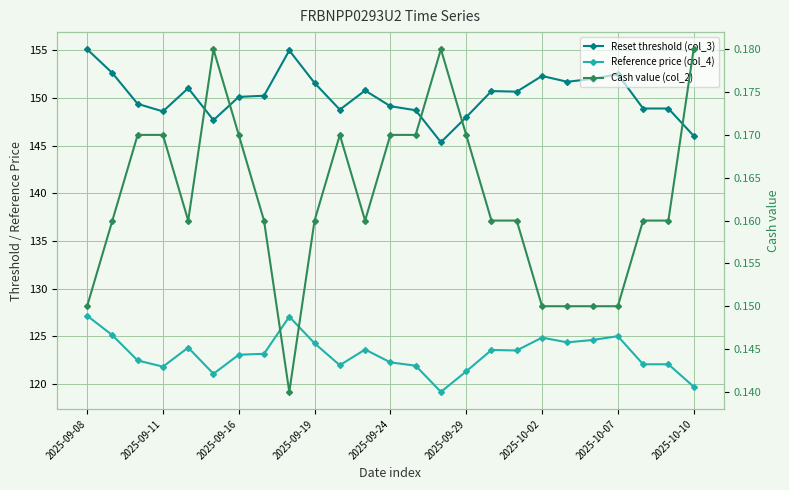

Which series has the largest total across all categories?

Reset threshold (col_3)